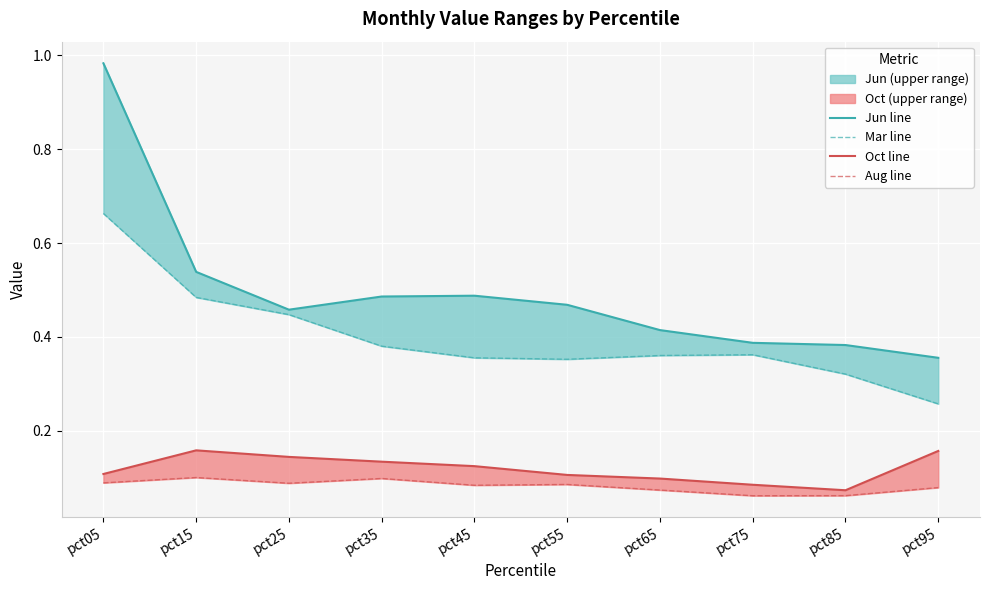

Which series has the largest total across all categories?

Jun line